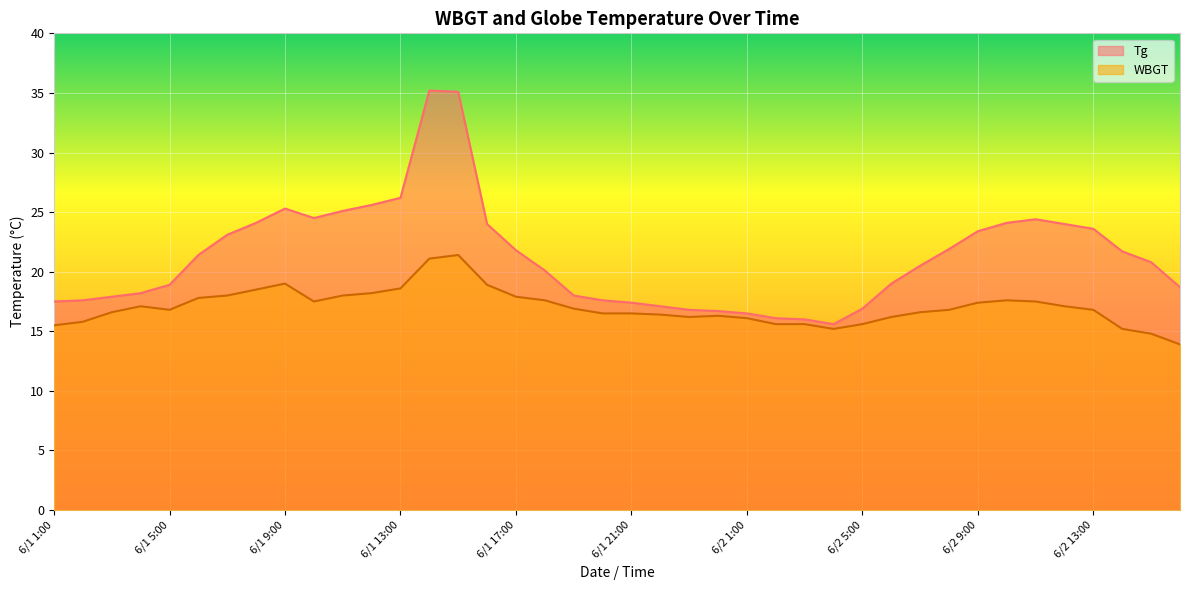

Reading right to left, transcribe all the data shown in this chart.

Tg: 18.7	20.8	21.7	23.6	24.0	24.4	24.1	23.4	21.9	20.5	19.0	16.9	15.6	16.0	16.1	16.5	16.7	16.8	17.1	17.4	17.6	18.0	20.1	21.8	24.0	35.1	35.2	26.2	25.6	25.1	24.5	25.3	24.1	23.1	21.4	18.9	18.2	17.9	17.6	17.5
WBGT: 13.9	14.8	15.2	16.8	17.1	17.5	17.6	17.4	16.8	16.6	16.2	15.6	15.2	15.6	15.6	16.1	16.3	16.2	16.4	16.5	16.5	16.9	17.6	17.9	18.9	21.4	21.1	18.6	18.2	18.0	17.5	19.0	18.5	18.0	17.8	16.8	17.1	16.6	15.8	15.5